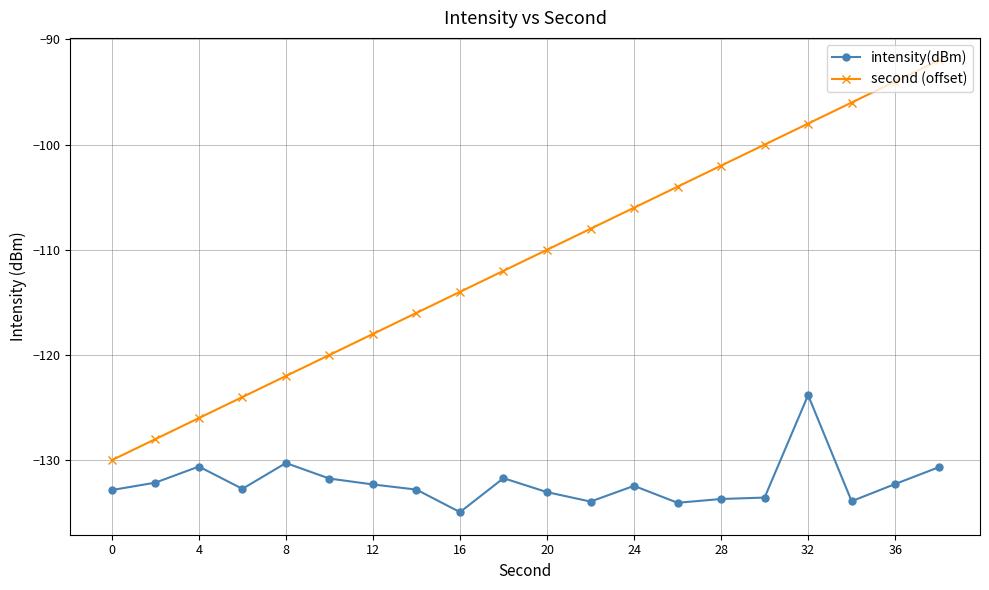

What is the value of the second (offset) point at the 19th from the left?

-94.0